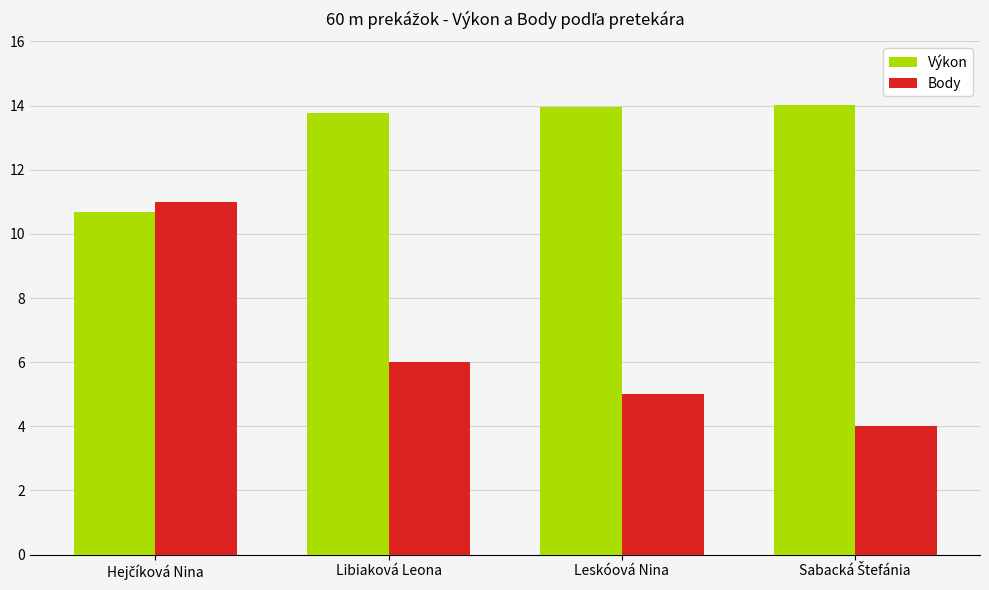

What is the maximum value shown in the chart?

14.0